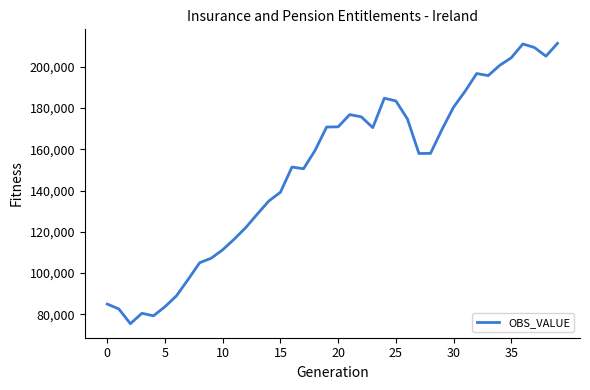

What is the greatest value displayed?

211348